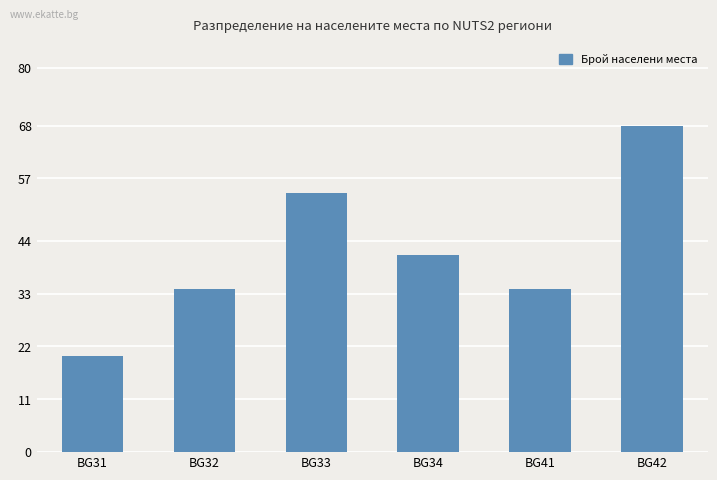

What is the value of the 1st bar from the left?

20